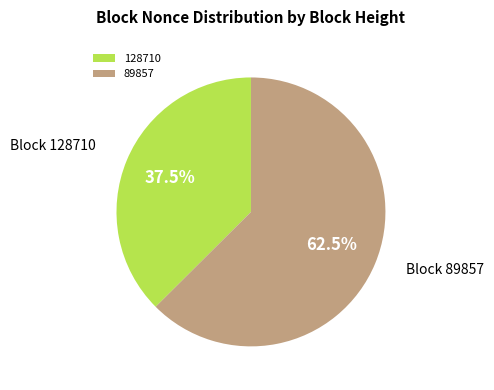

Count the number of slices in the pie.

2